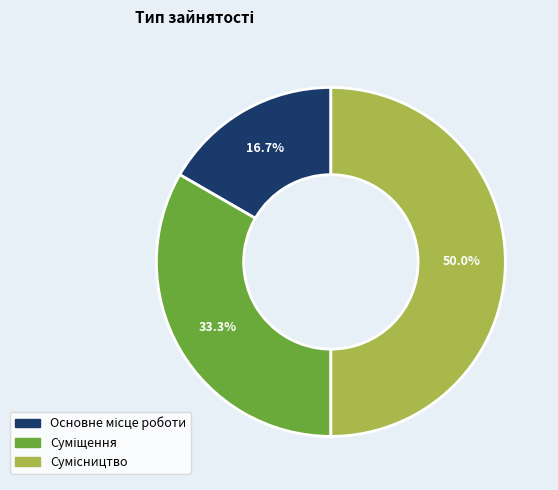

To the nearest percent, what is the combined percentage of Суміщення and Сумісництво?

83%